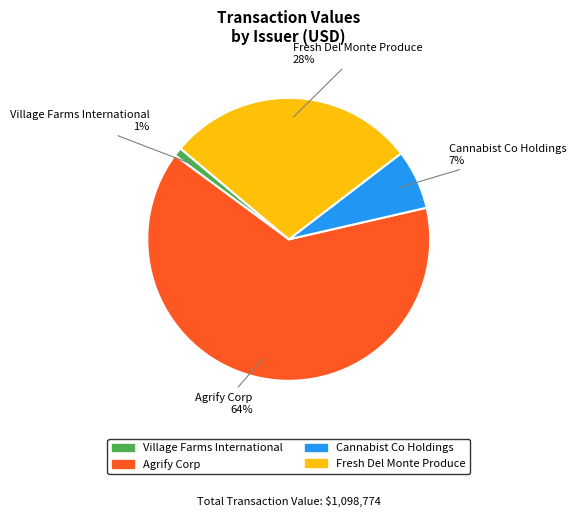

The Cannabist Co Holdings slice represents 19% of the pie. True or false?

False